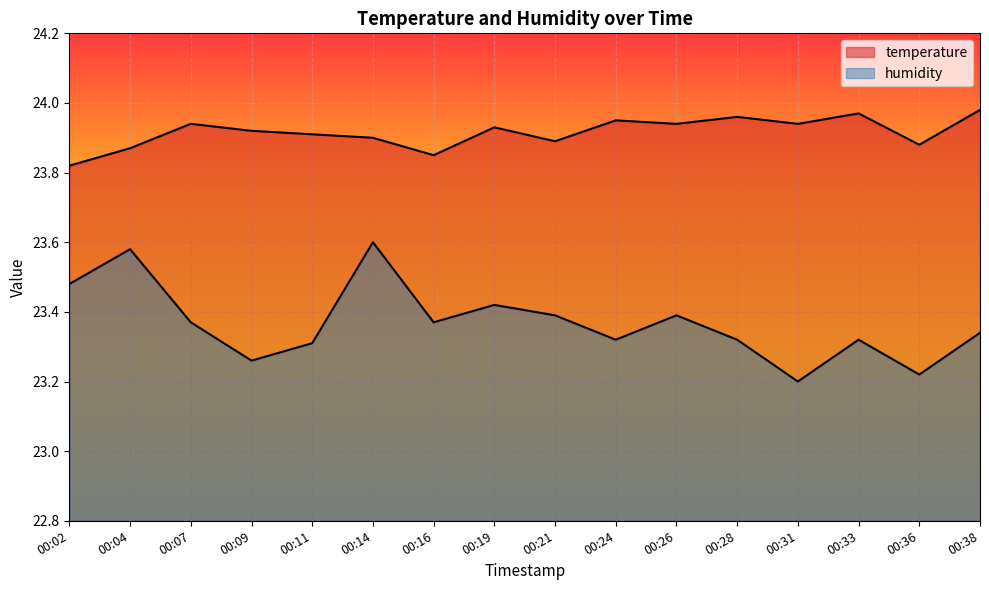

Is the value of humidity at 00:36 greater than the value of temperature at 00:24?

No